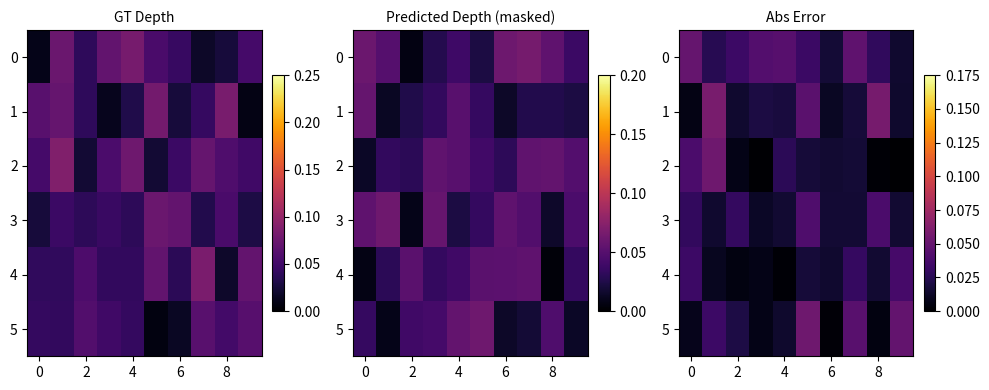

Which series has the widest spread of values?

2